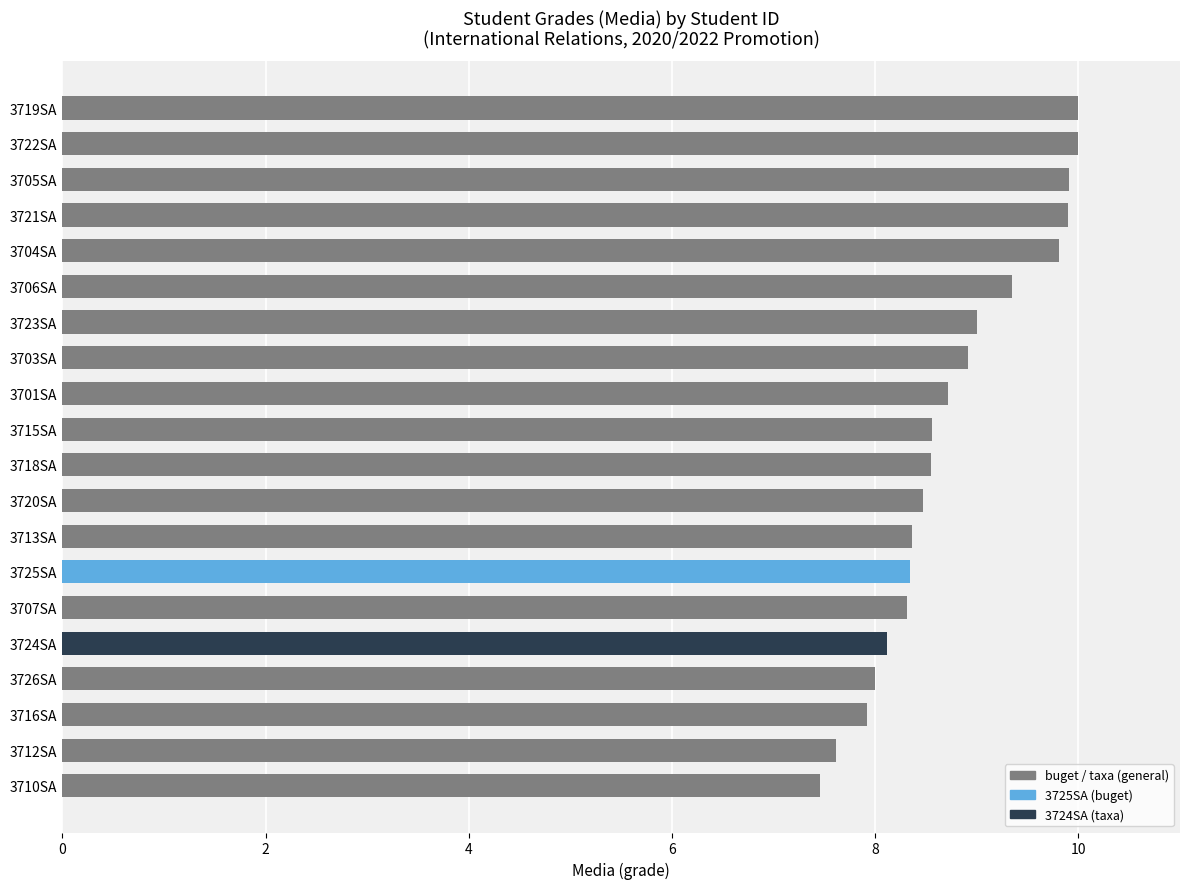

What is the change in value from 3720SA to 3719SA?

+1.5